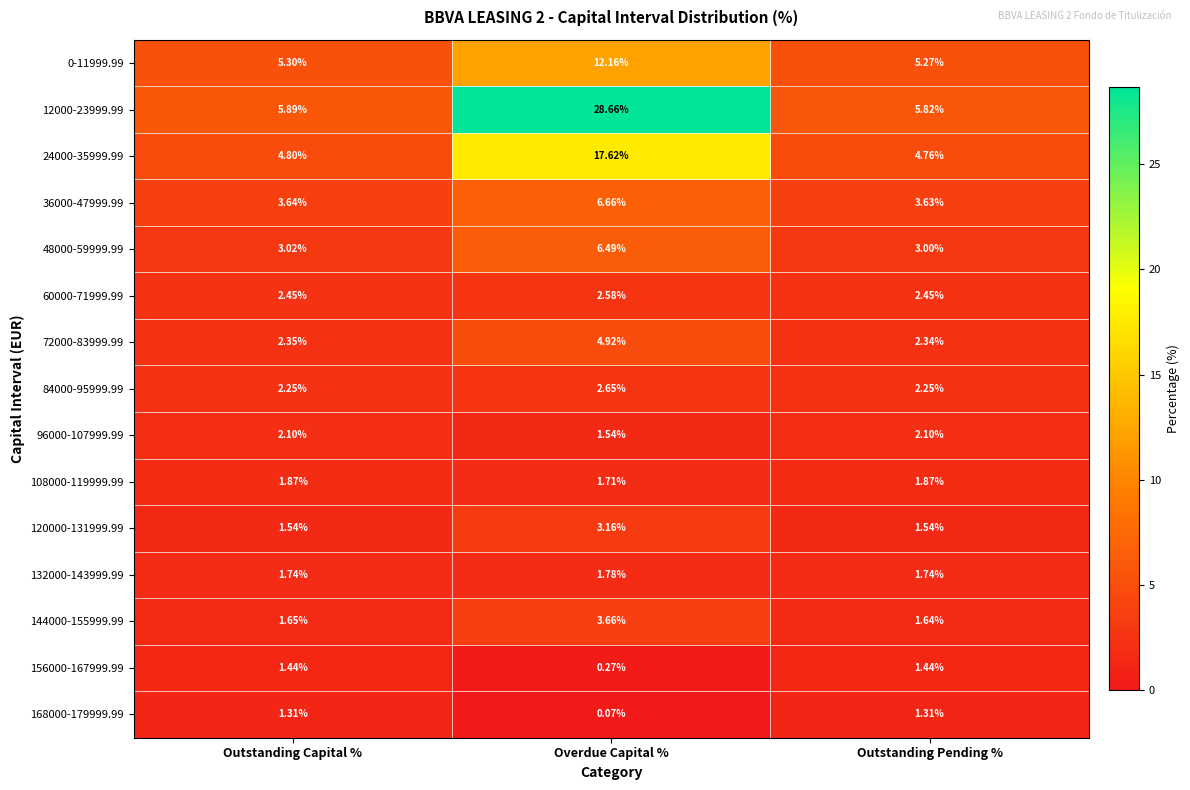

What is the greatest value displayed?

28.7